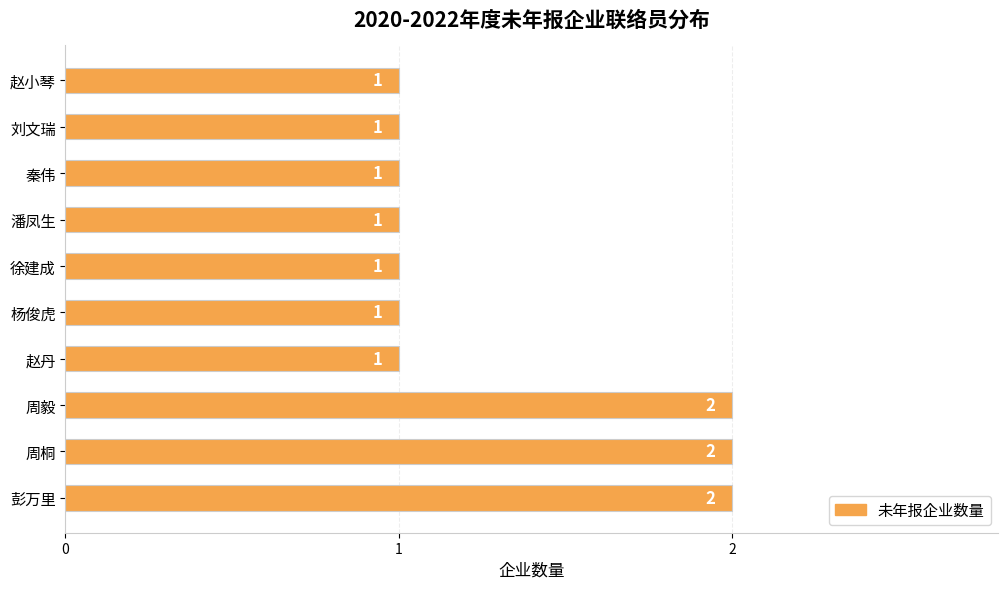

Reading bottom to top, list all the values displayed in this chart.

2	2	2	1	1	1	1	1	1	1